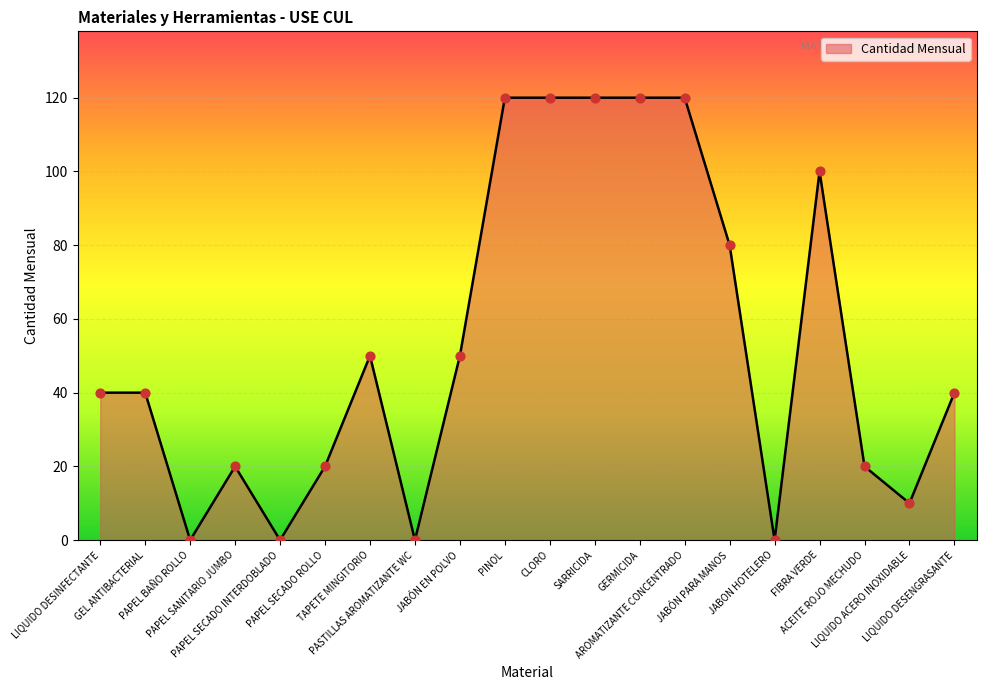

What is the ratio of the value at CLORO to the value at AROMATIZANTE CONCENTRADO?

1.0